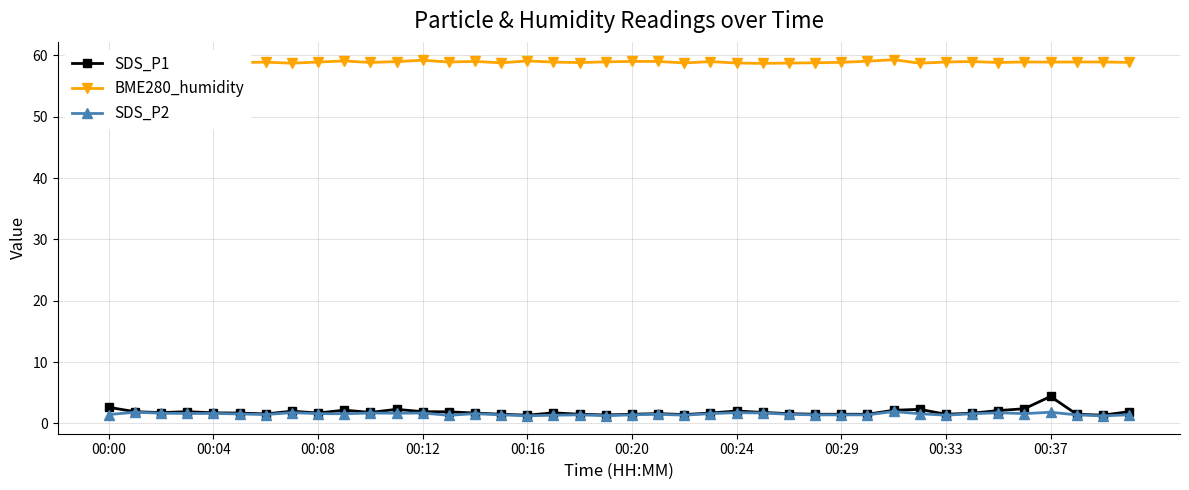

True or false: SDS_P1 and BME280_humidity intersect in this chart.

False